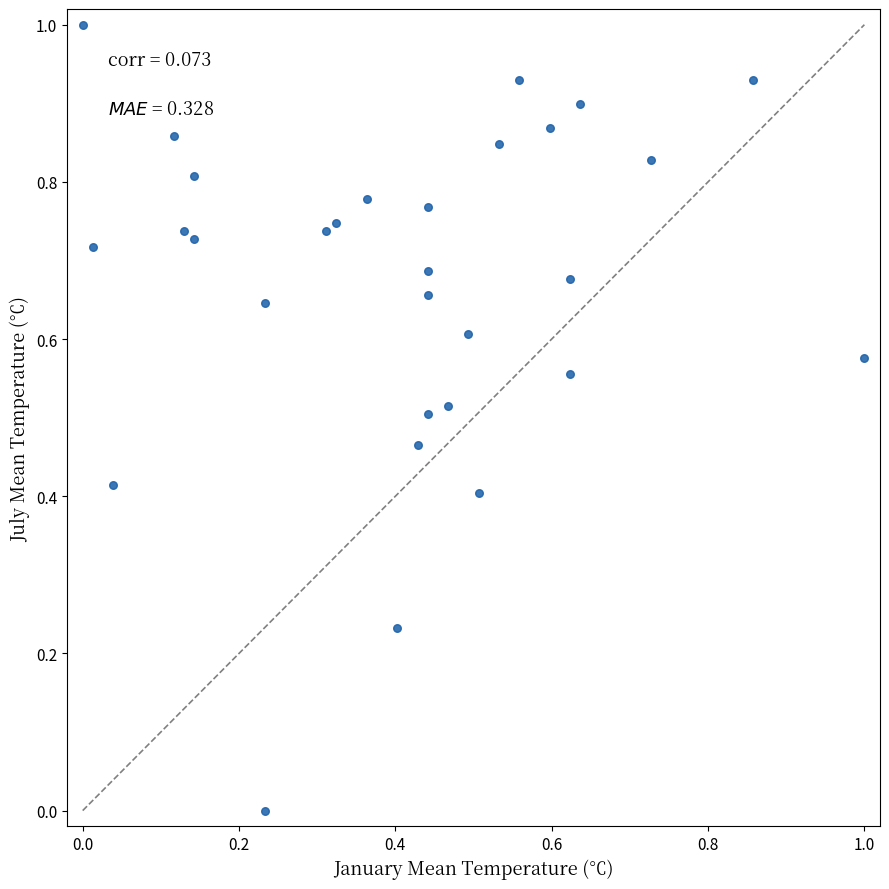

What is the range of X values (max minus min)?

1.0